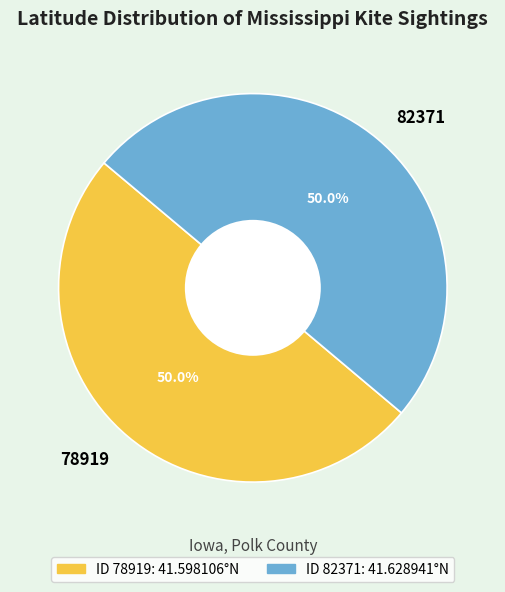

True or false: 78919 accounts for 50% of the total.

True